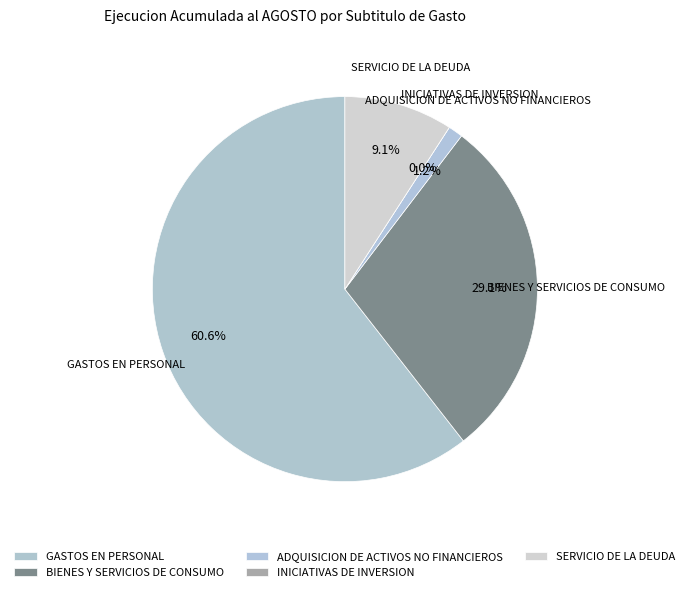

How many segments does this pie chart have?

5